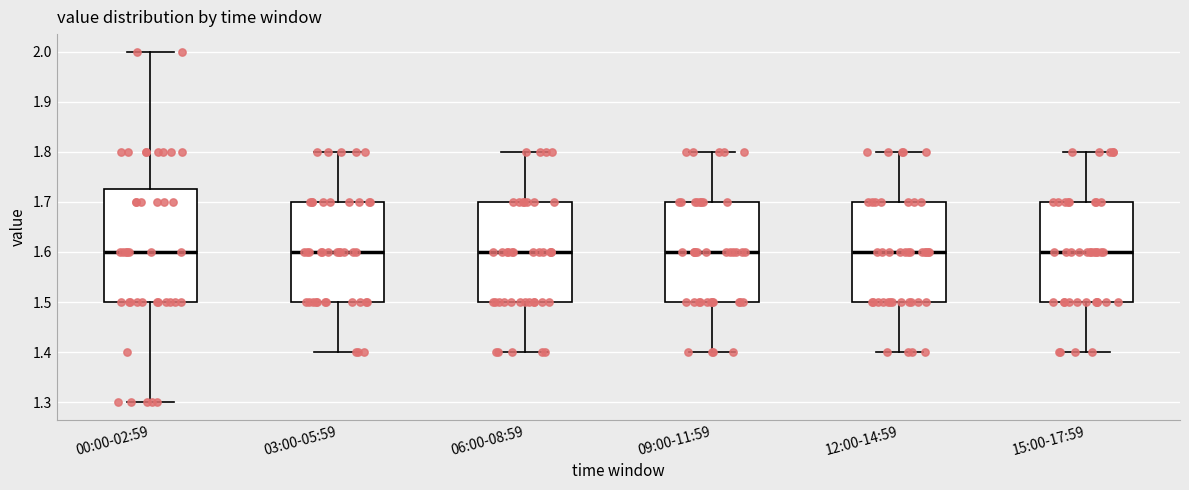

Reading left to right, transcribe this box plot: for each box, give where its median line is, the range the box spans, and where its two whiskers end, as read against the y-axis. The values are not printed on the chart, so give them approximately, as read against the axis.

00:00-02:59: median 1.60, box 1.50 to 1.73, whiskers 1.30 to 2.00
03:00-05:59: median 1.60, box 1.50 to 1.70, whiskers 1.40 to 1.80
06:00-08:59: median 1.60, box 1.50 to 1.70, whiskers 1.40 to 1.80
09:00-11:59: median 1.60, box 1.50 to 1.70, whiskers 1.40 to 1.80
12:00-14:59: median 1.60, box 1.50 to 1.70, whiskers 1.40 to 1.80
15:00-17:59: median 1.60, box 1.50 to 1.70, whiskers 1.40 to 1.80